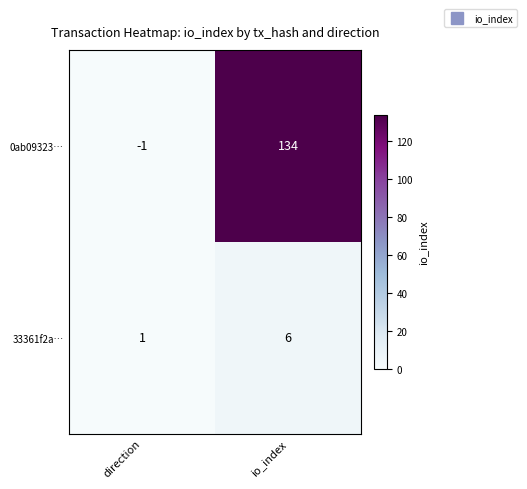

Reading left to right, transcribe all the data shown in this chart.

0ab09323…: -1	134
33361f2a…: 1	6